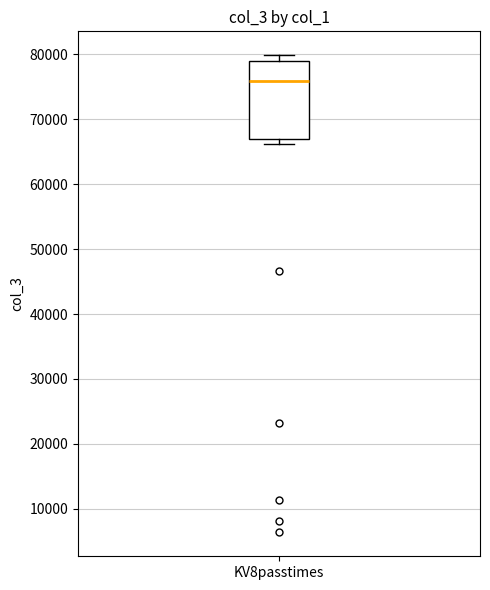

Transcribe this box plot: give where the median line is, the range the box spans, and where the two whiskers end, as read against the y-axis. The values are not printed on the chart, so give them approximately, as read against the axis.

median 76000, box 67000 to 79000, whiskers 66000 to 80000